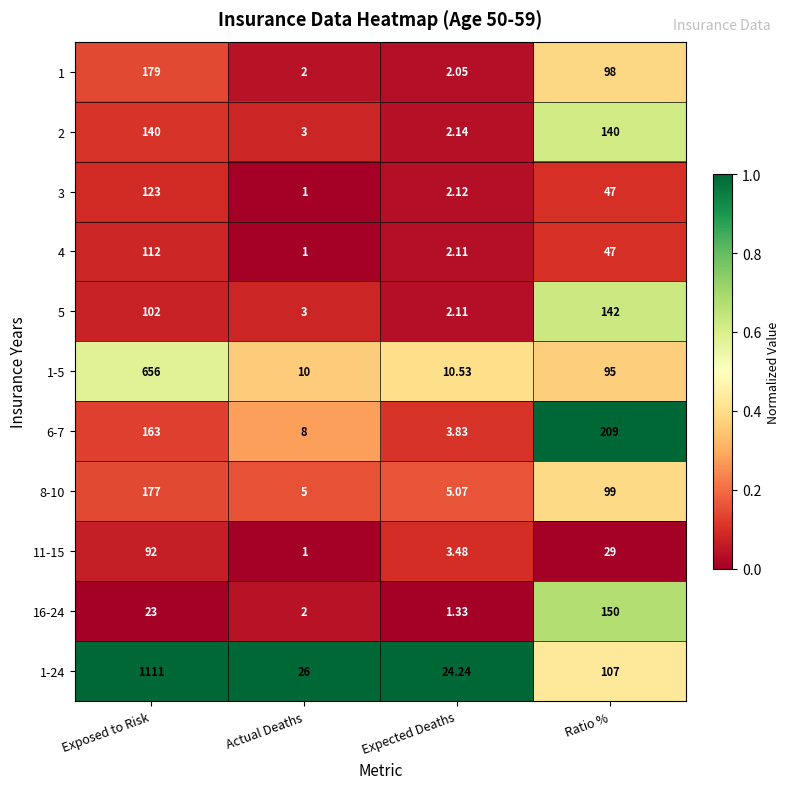

Which category has the highest value in the 6-7 series?

Ratio %